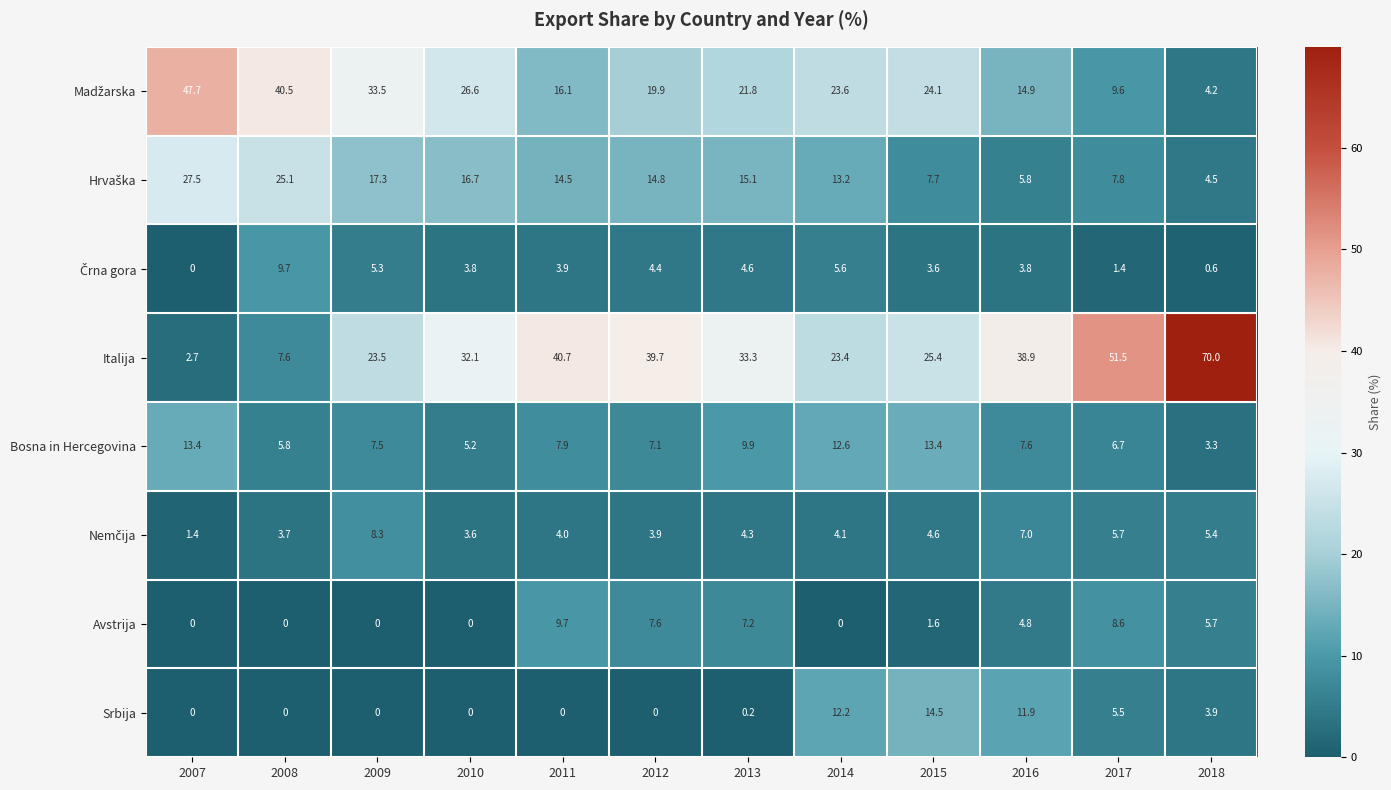

Which series changed the most between 2009 and 2017?

Italija